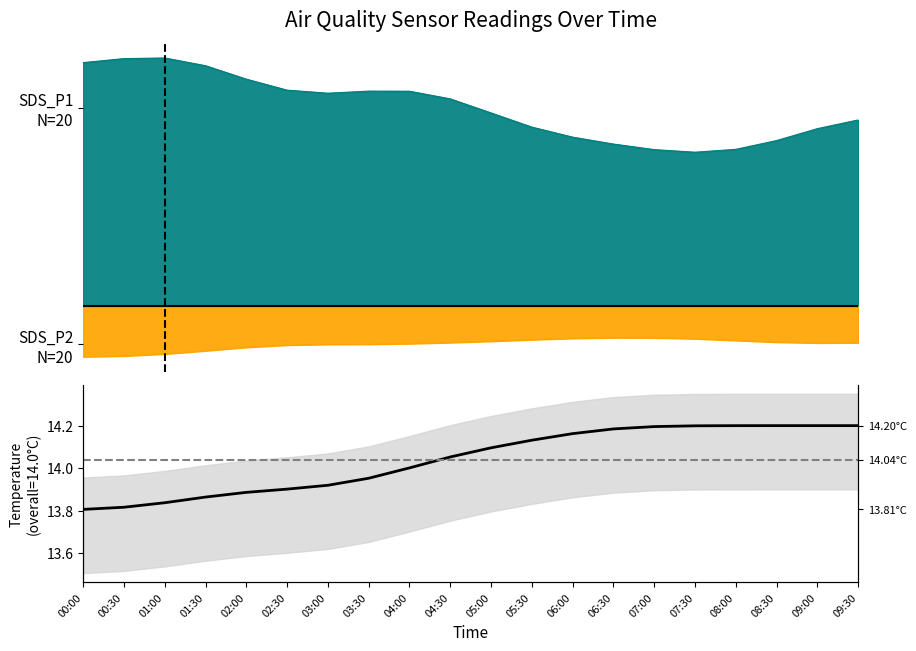

What is the difference between the maximum and minimum values?

0.4